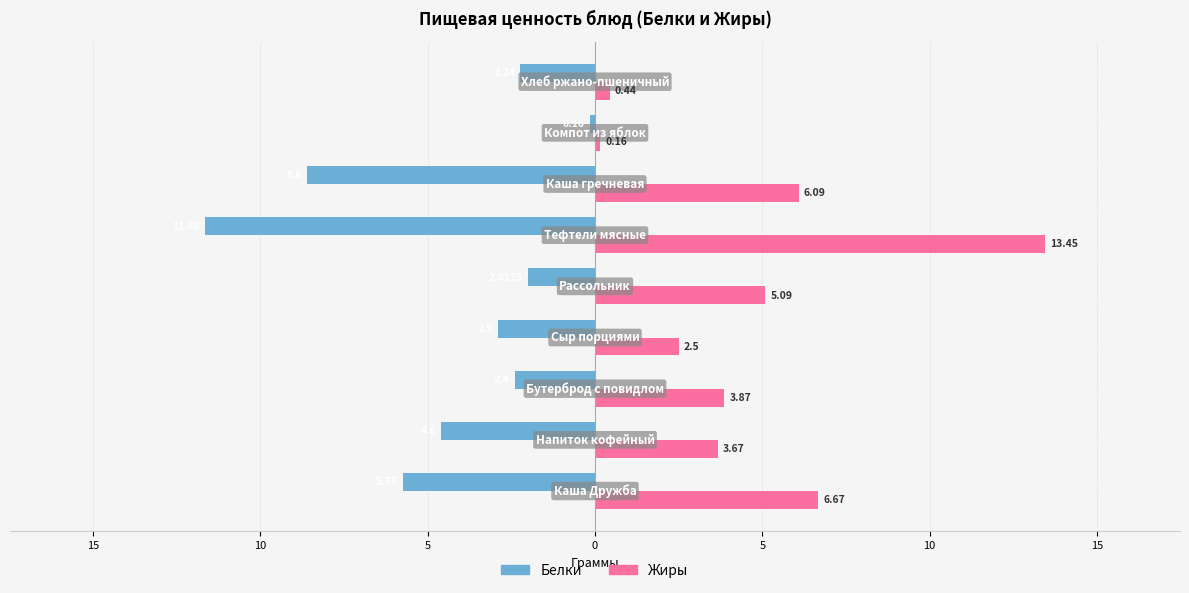

What are all the series names shown in the legend?

Белки, Жиры